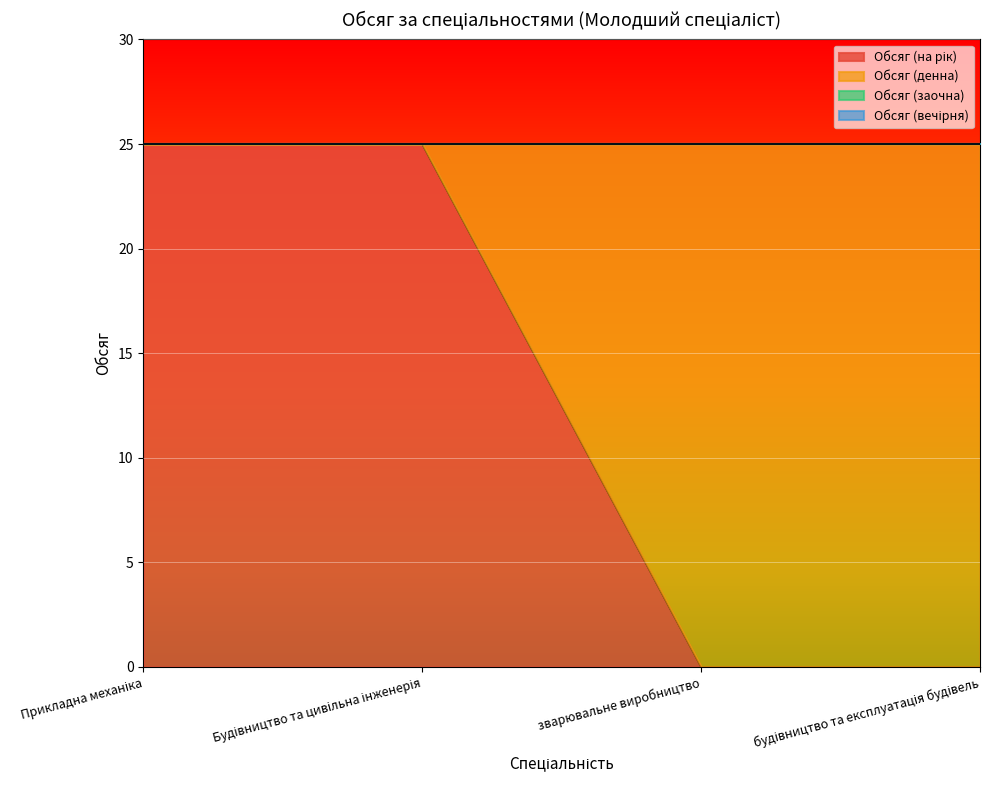

What are all the series names shown in the legend?

Обсяг (на рік), Обсяг (денна), Обсяг (заочна), Обсяг (вечірня)